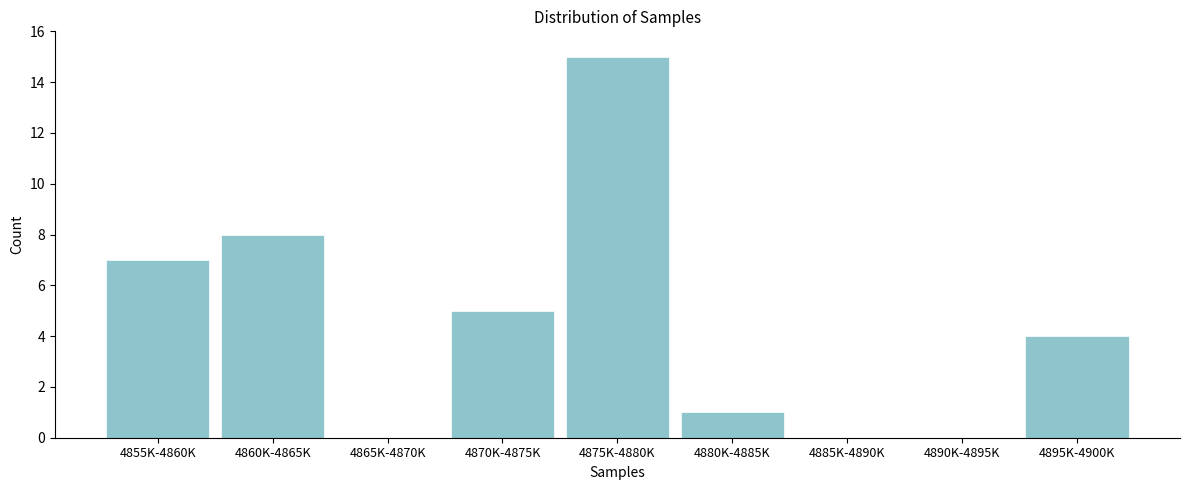

Reading right to left, list all the values displayed in this chart.

4895K-4900K=4	4890K-4895K=0	4885K-4890K=0	4880K-4885K=1	4875K-4880K=15	4870K-4875K=5	4865K-4870K=0	4860K-4865K=8	4855K-4860K=7